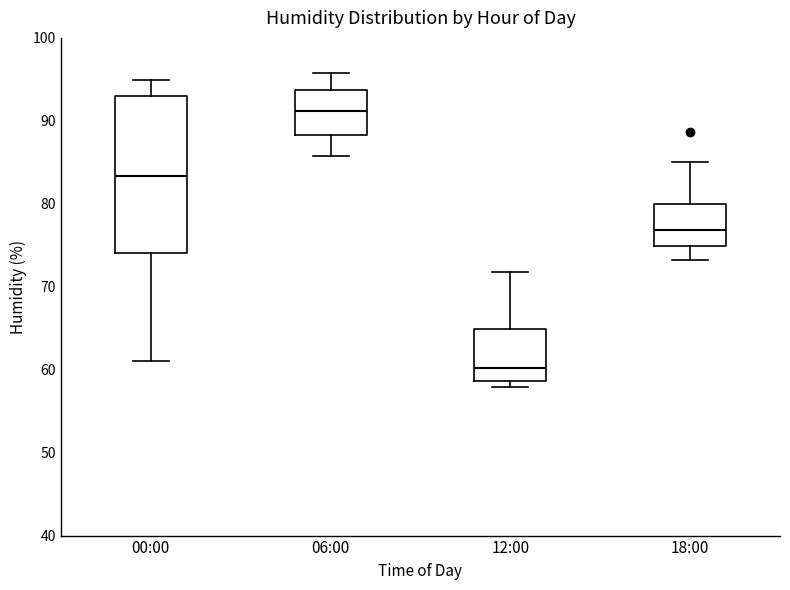

Reading left to right, transcribe this box plot: for each box, give where its median line is, the range the box spans, and where its two whiskers end, as read against the y-axis. The values are not printed on the chart, so give them approximately, as read against the axis.

00:00: median 83, box 74 to 93, whiskers 61 to 95
06:00: median 91, box 88 to 94, whiskers 86 to 96
12:00: median 60, box 59 to 65, whiskers 58 to 72
18:00: median 77, box 75 to 80, whiskers 73 to 85